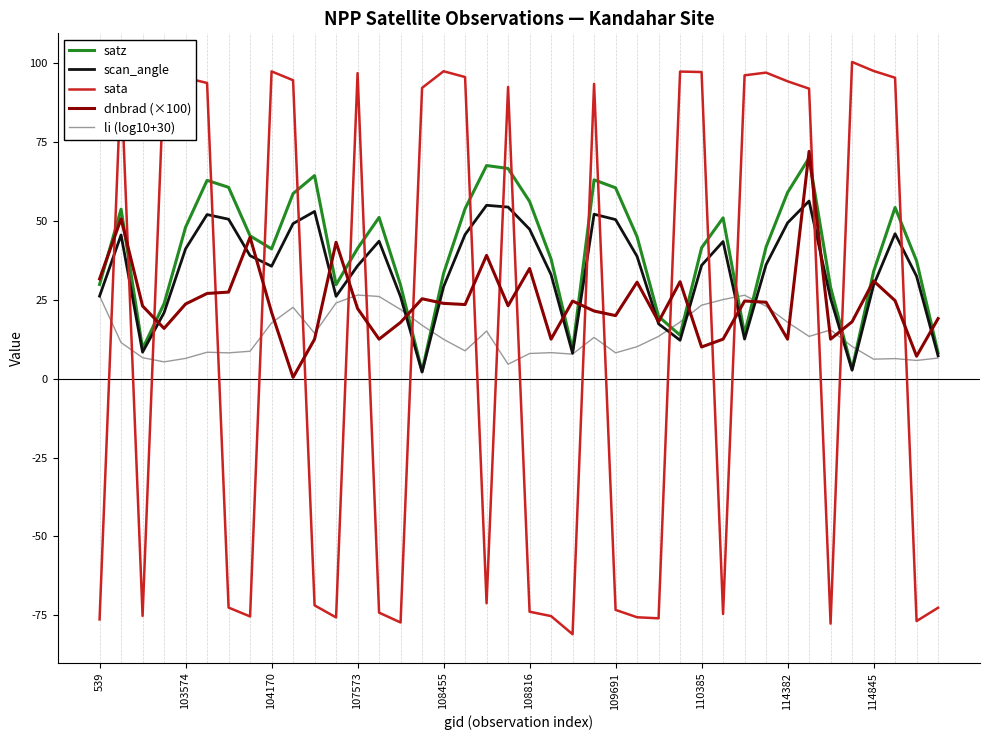

True or false: sata and satz intersect in this chart.

True